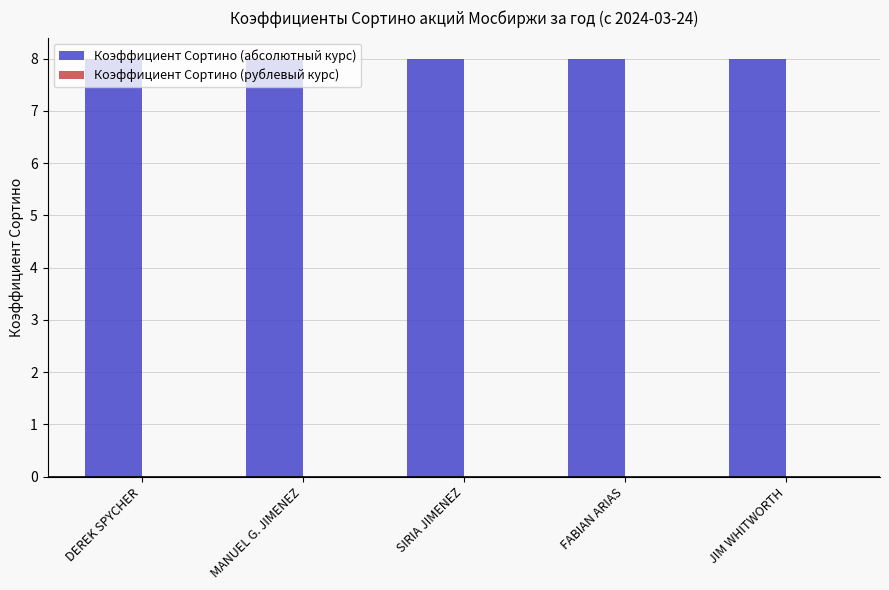

How many bars are there in total?

10